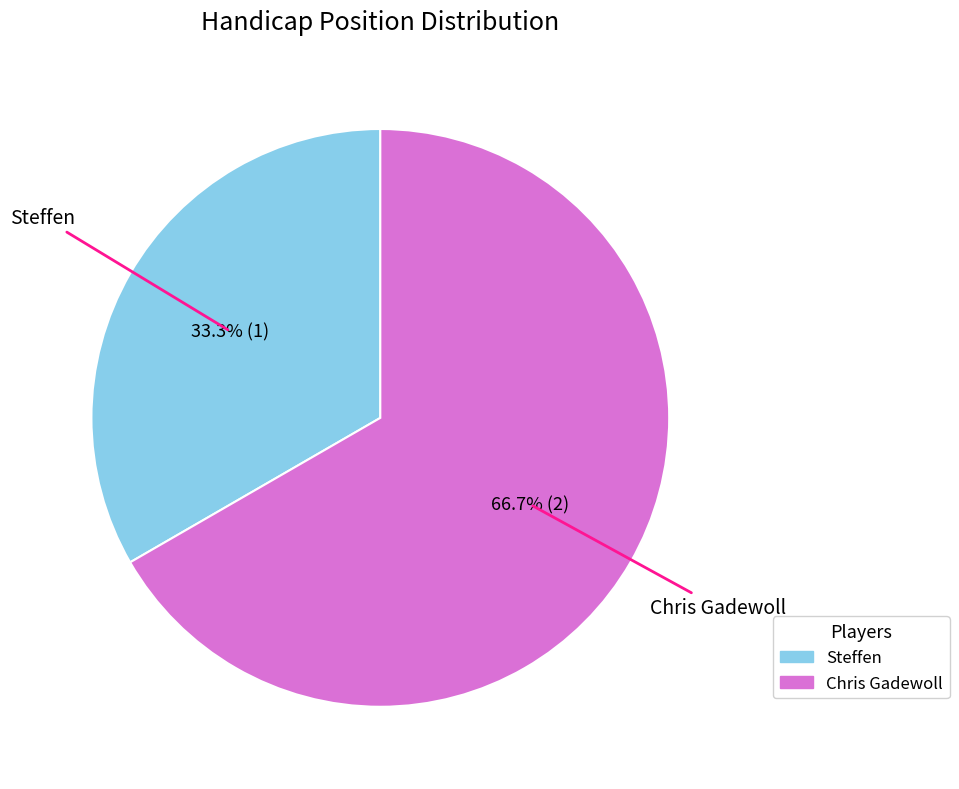

To the nearest percent, what is the combined percentage of Steffen and Chris Gadewoll?

100%